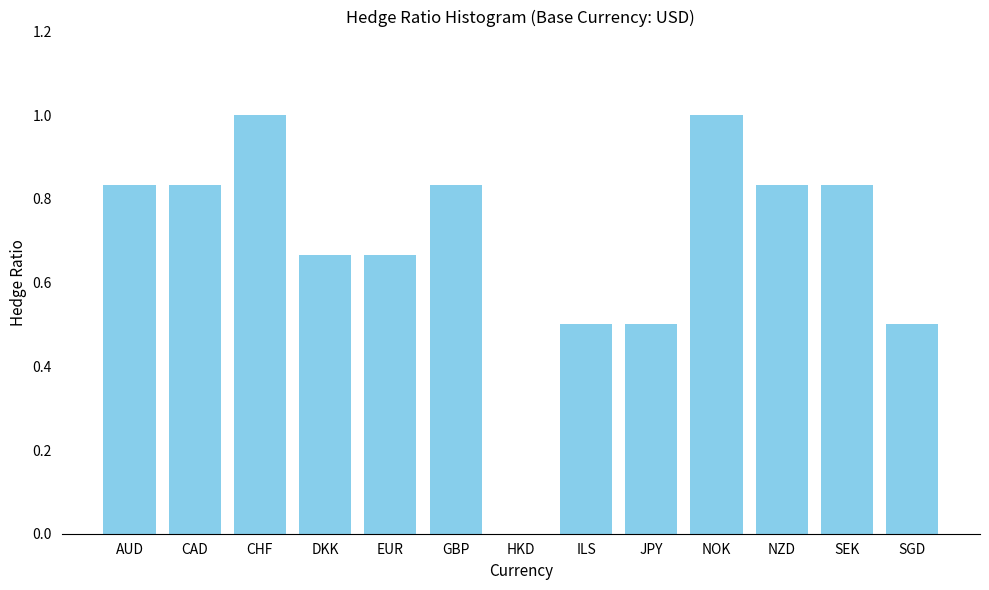

What is the maximum value shown in the chart?

1.0